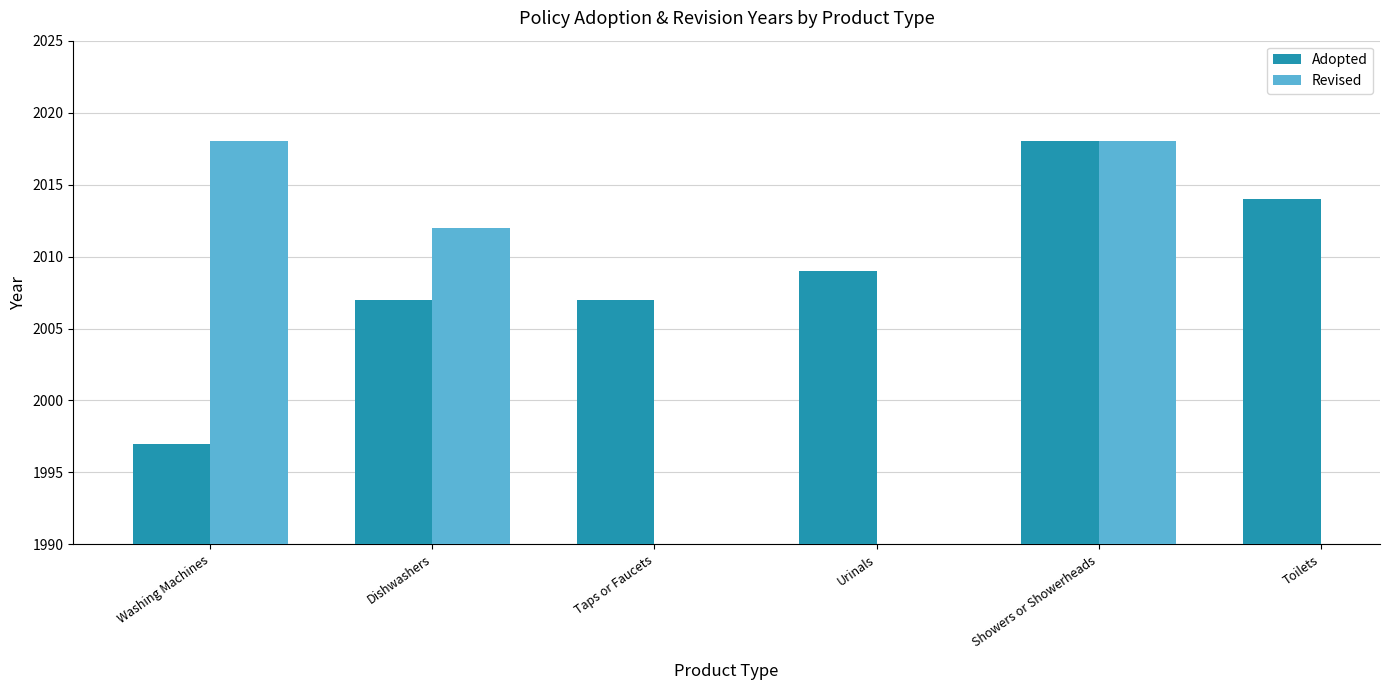

Rank the series at Showers or Showerheads from highest to lowest value.

Adopted, Revised